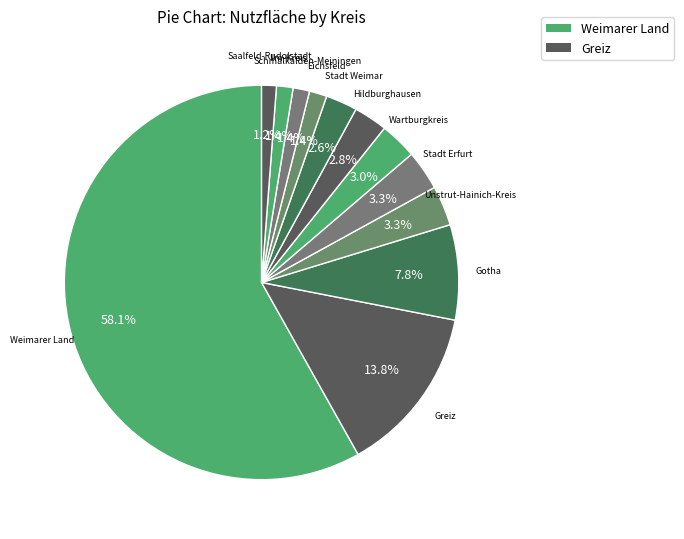

How many slices are in this pie chart?

12